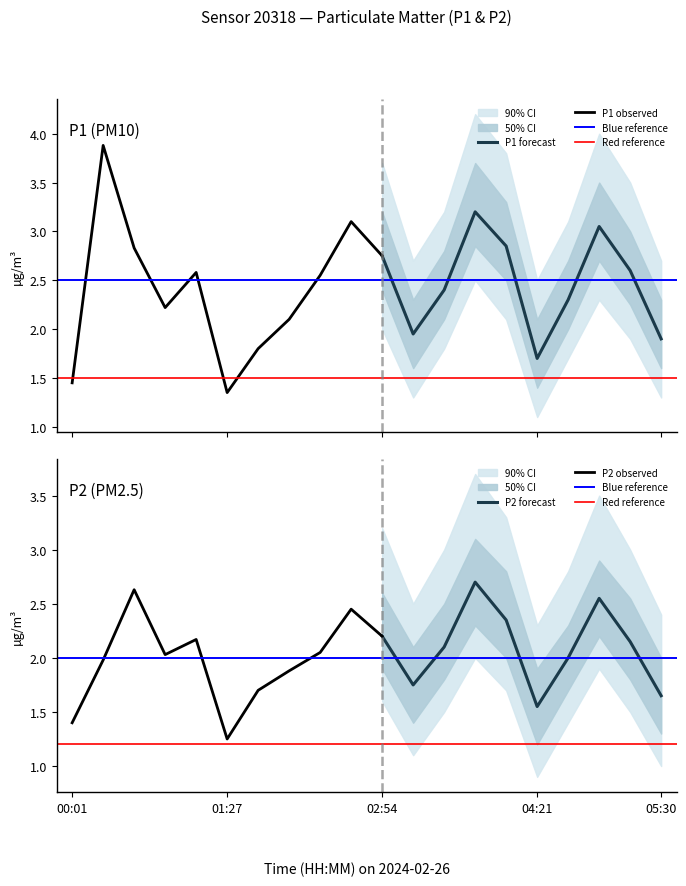

Where is the first local maximum for P2?

00:36